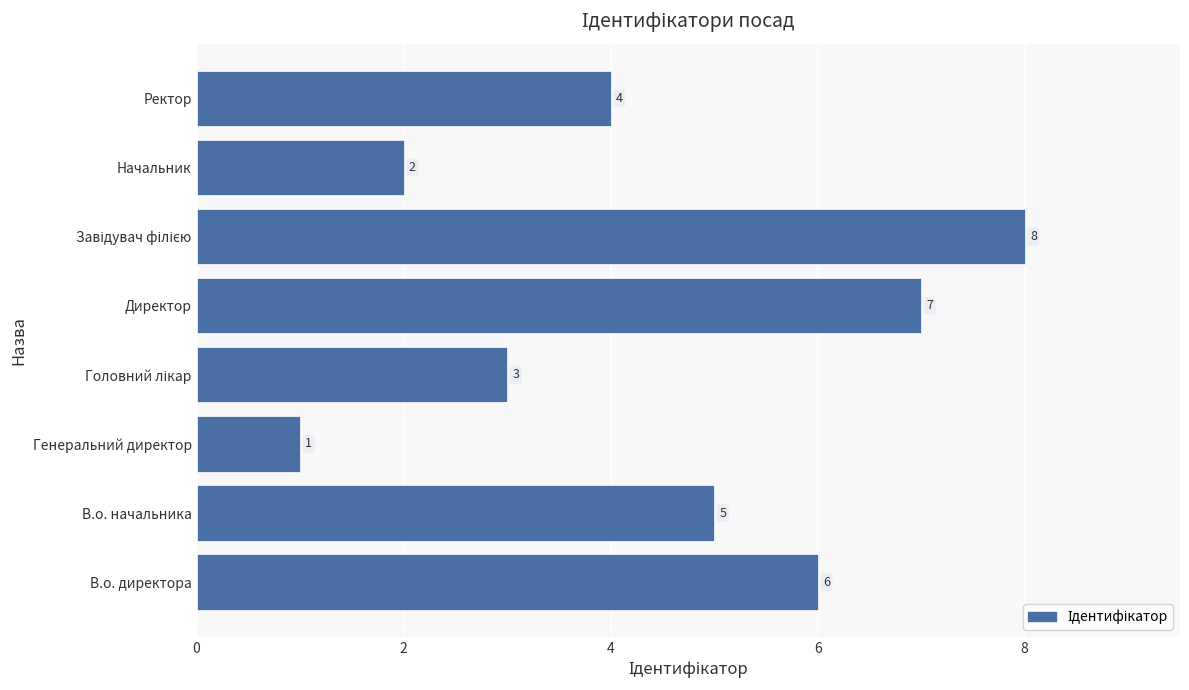

Approximately how many times larger is the value at Директор compared to В.о. начальника?

1.4